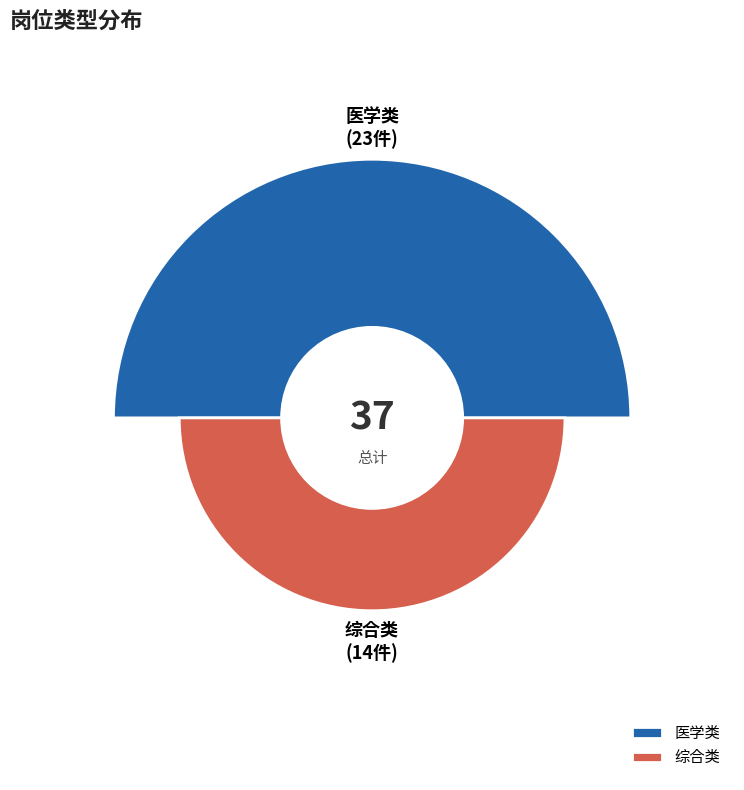

Which has a higher value, 综合类 or 医学类?

医学类